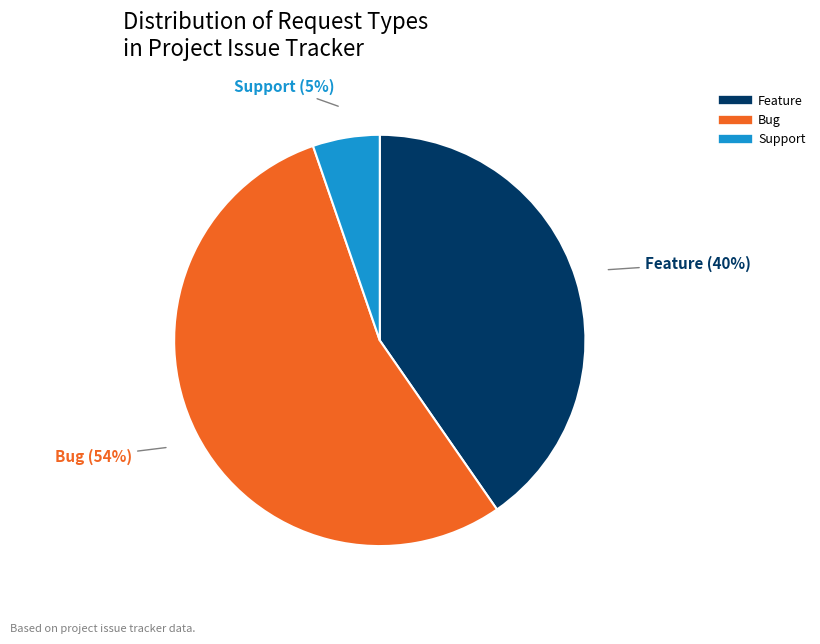

How many slices are in this pie chart?

3